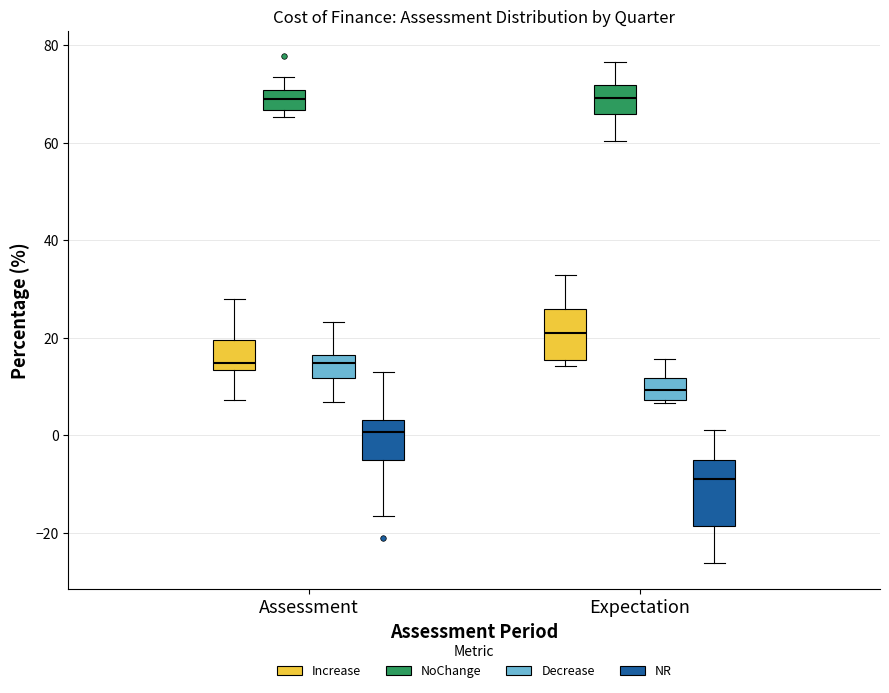

Where does the upper whisker of the box for Expectation (Increase) end on the y-axis? The values are not printed on the chart, so give them approximately, as read against the axis.

32